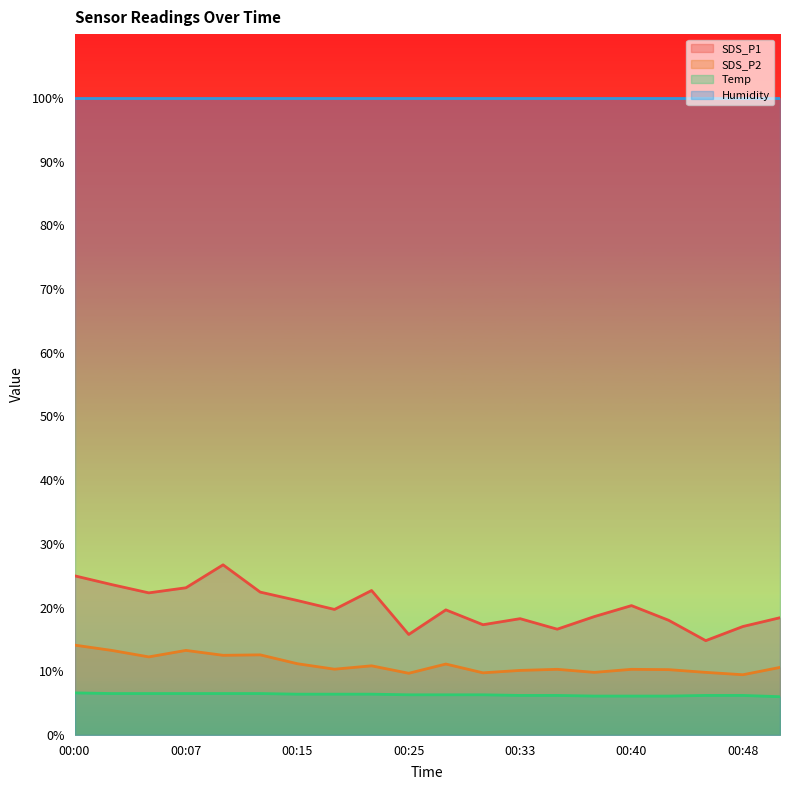

Does the chart have visible grid lines?

No